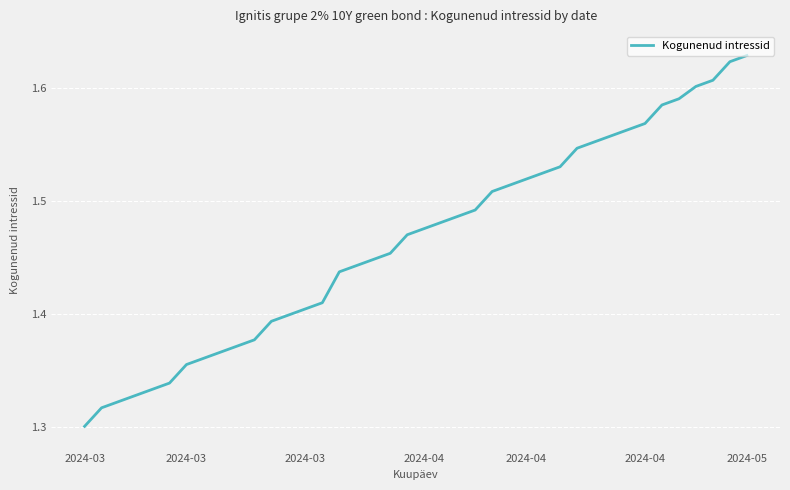

How many lines are shown in the chart?

1